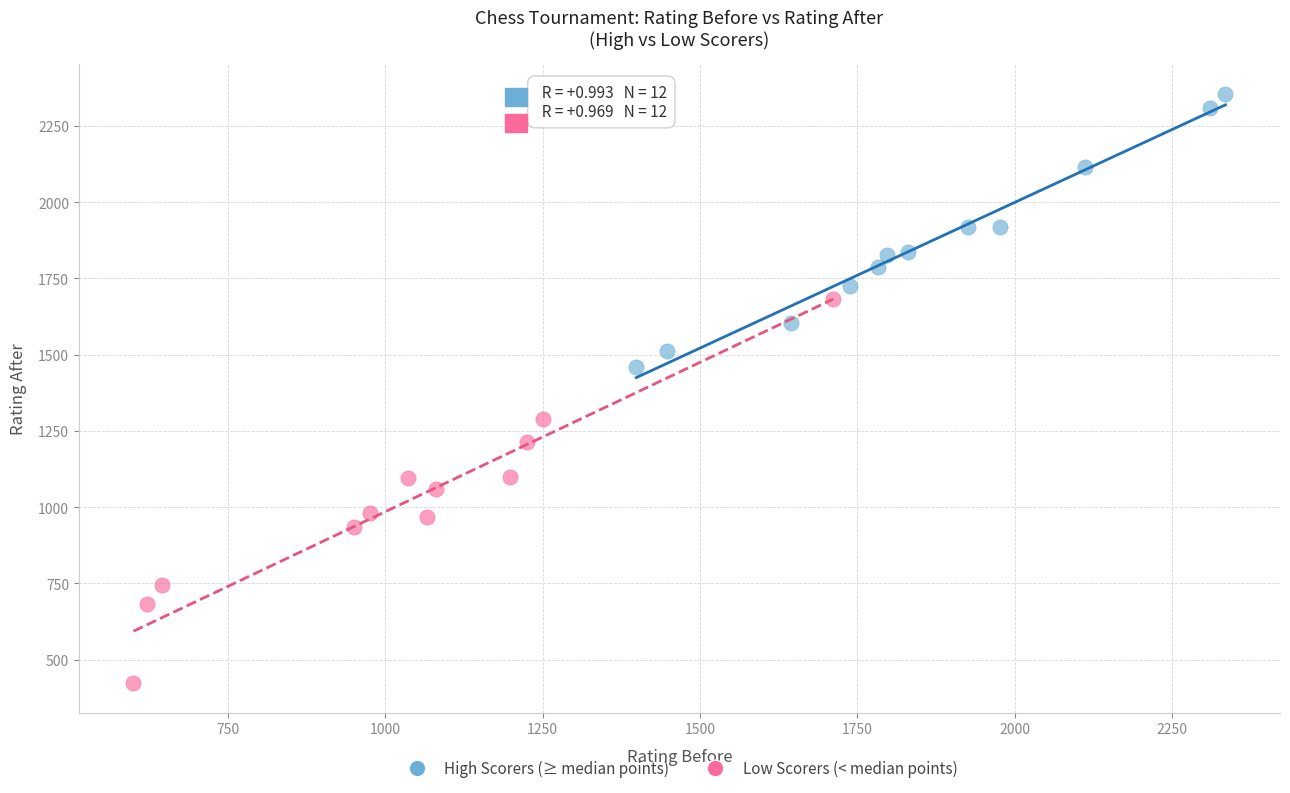

Which series contains the highest Y value?

High Scorers (≥ median points)